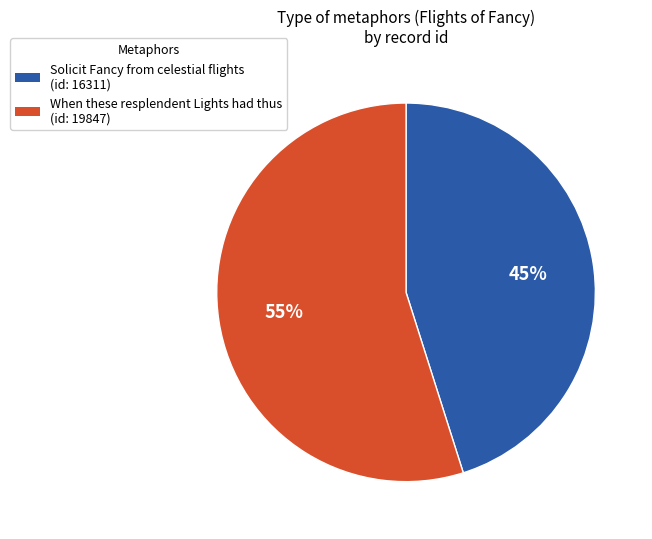

How many segments does this pie chart have?

2